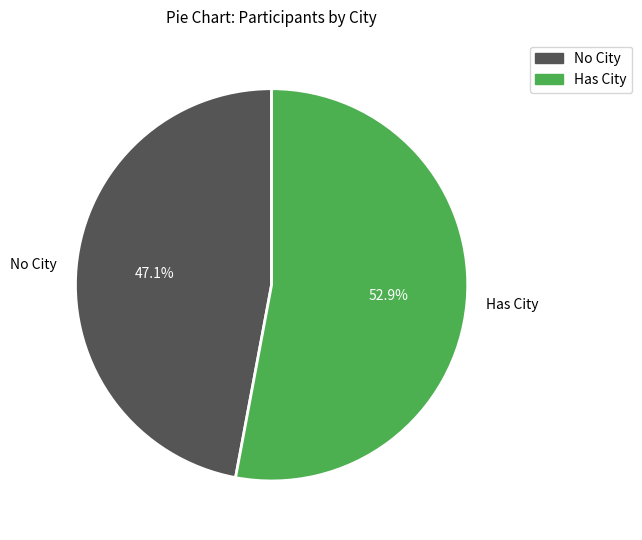

What is the ratio of the value at Has City to the value at No City?

1.1